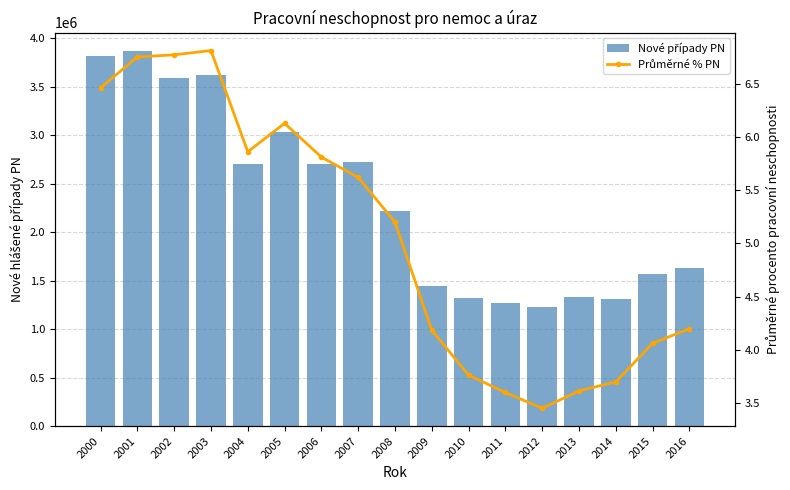

Which series changed the most between 2010 and 2014?

Nové případy PN